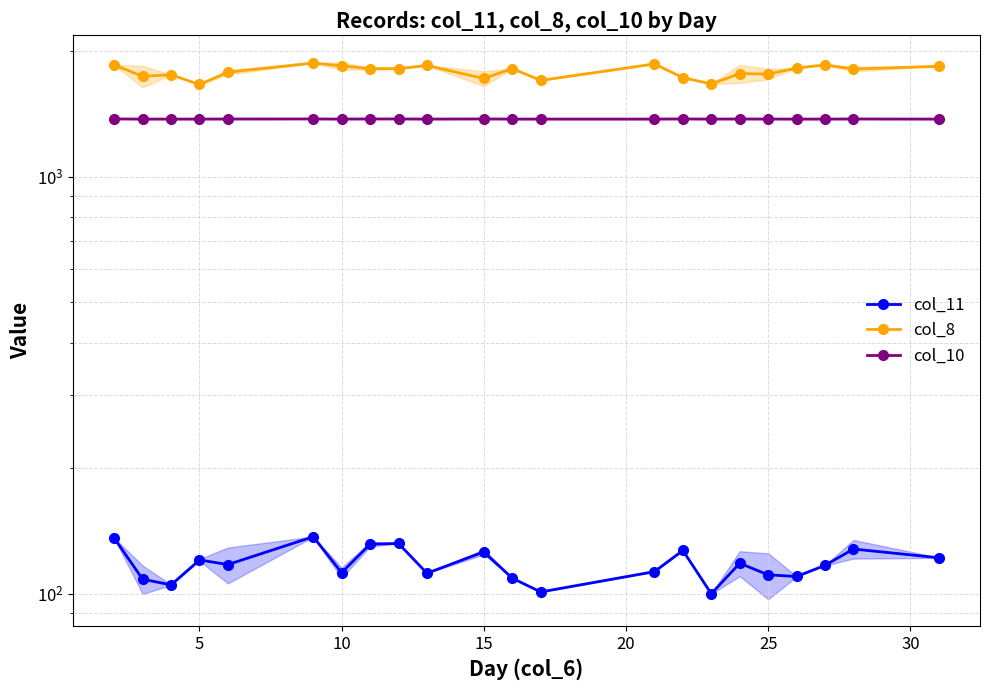

What is the difference between the second highest and second lowest values in the col_10 series?

1.0